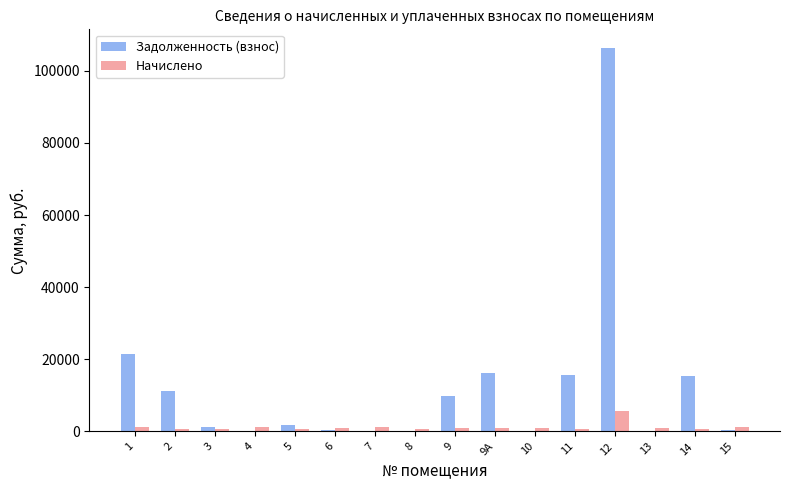

What is the sum of all Задолженность (взнос) values?

199660.7